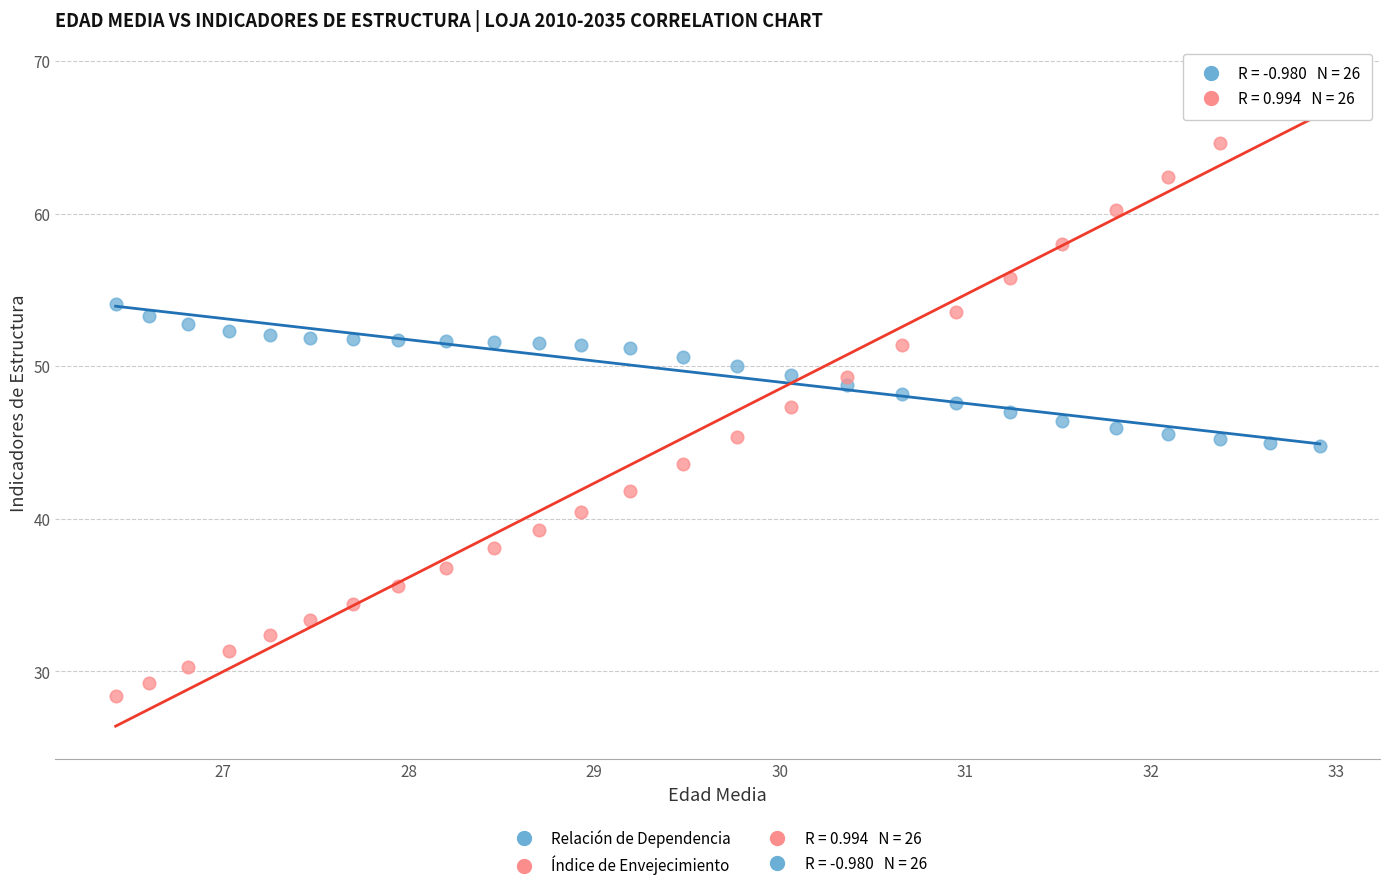

Which series reaches the minimum Y coordinate?

Índice de Envejecimiento